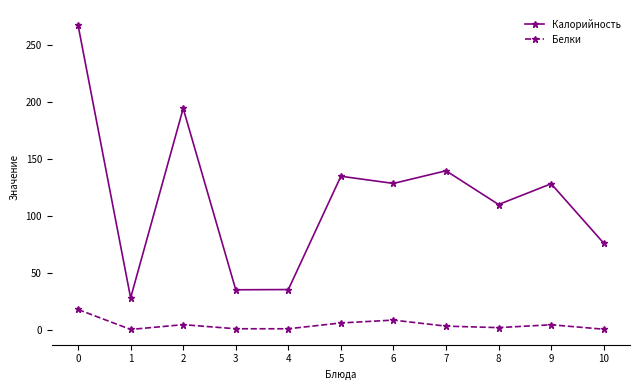

What is the total value across all series at 8?

111.6